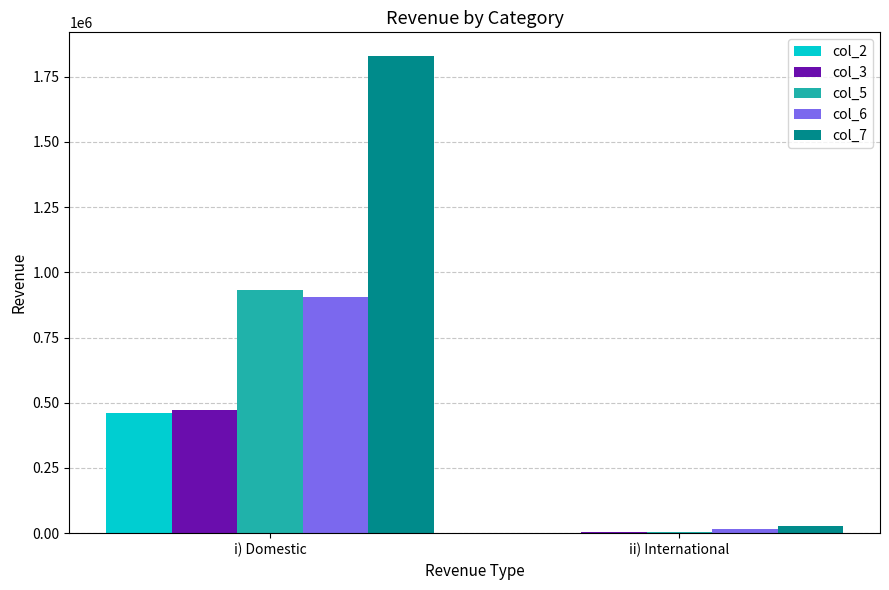

Is the value of col_6 at i) Domestic greater than the value of col_3 at ii) International?

Yes